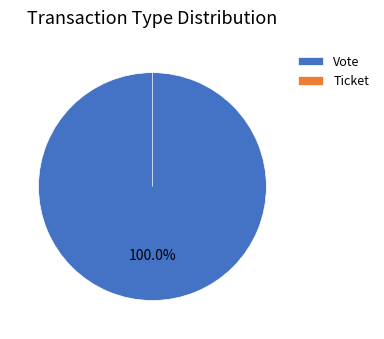

Which category has the biggest portion of the pie?

Vote